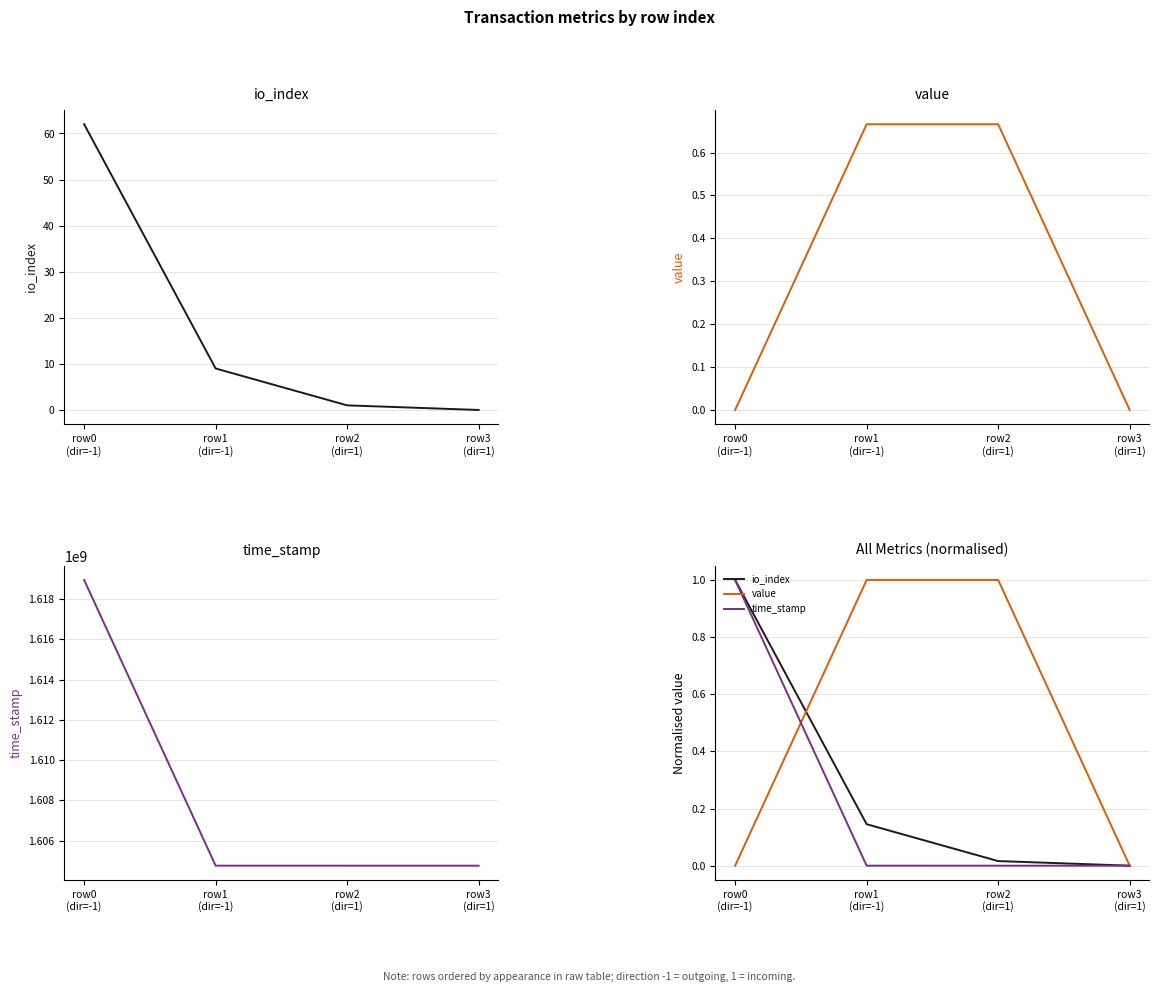

At which label does value reach its minimum?

row0
(dir=-1)